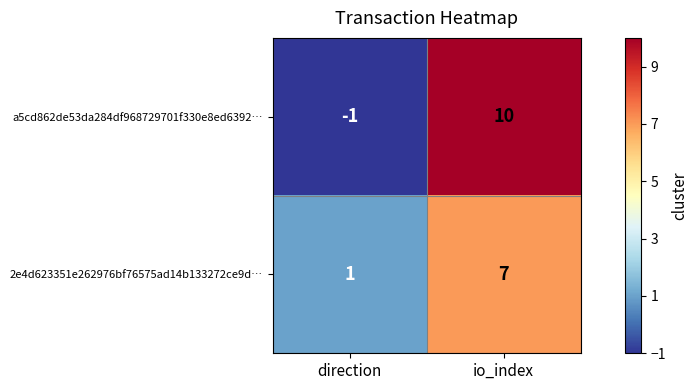

Which label corresponds to the largest value in the chart?

io_index